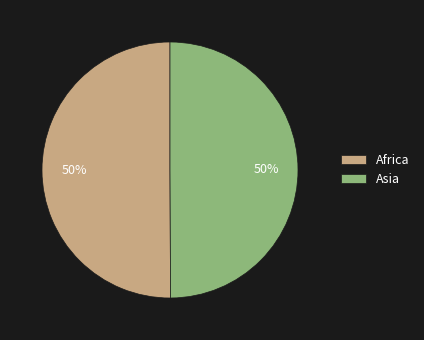

To the nearest percent, what is the combined percentage of Asia and Africa?

100%